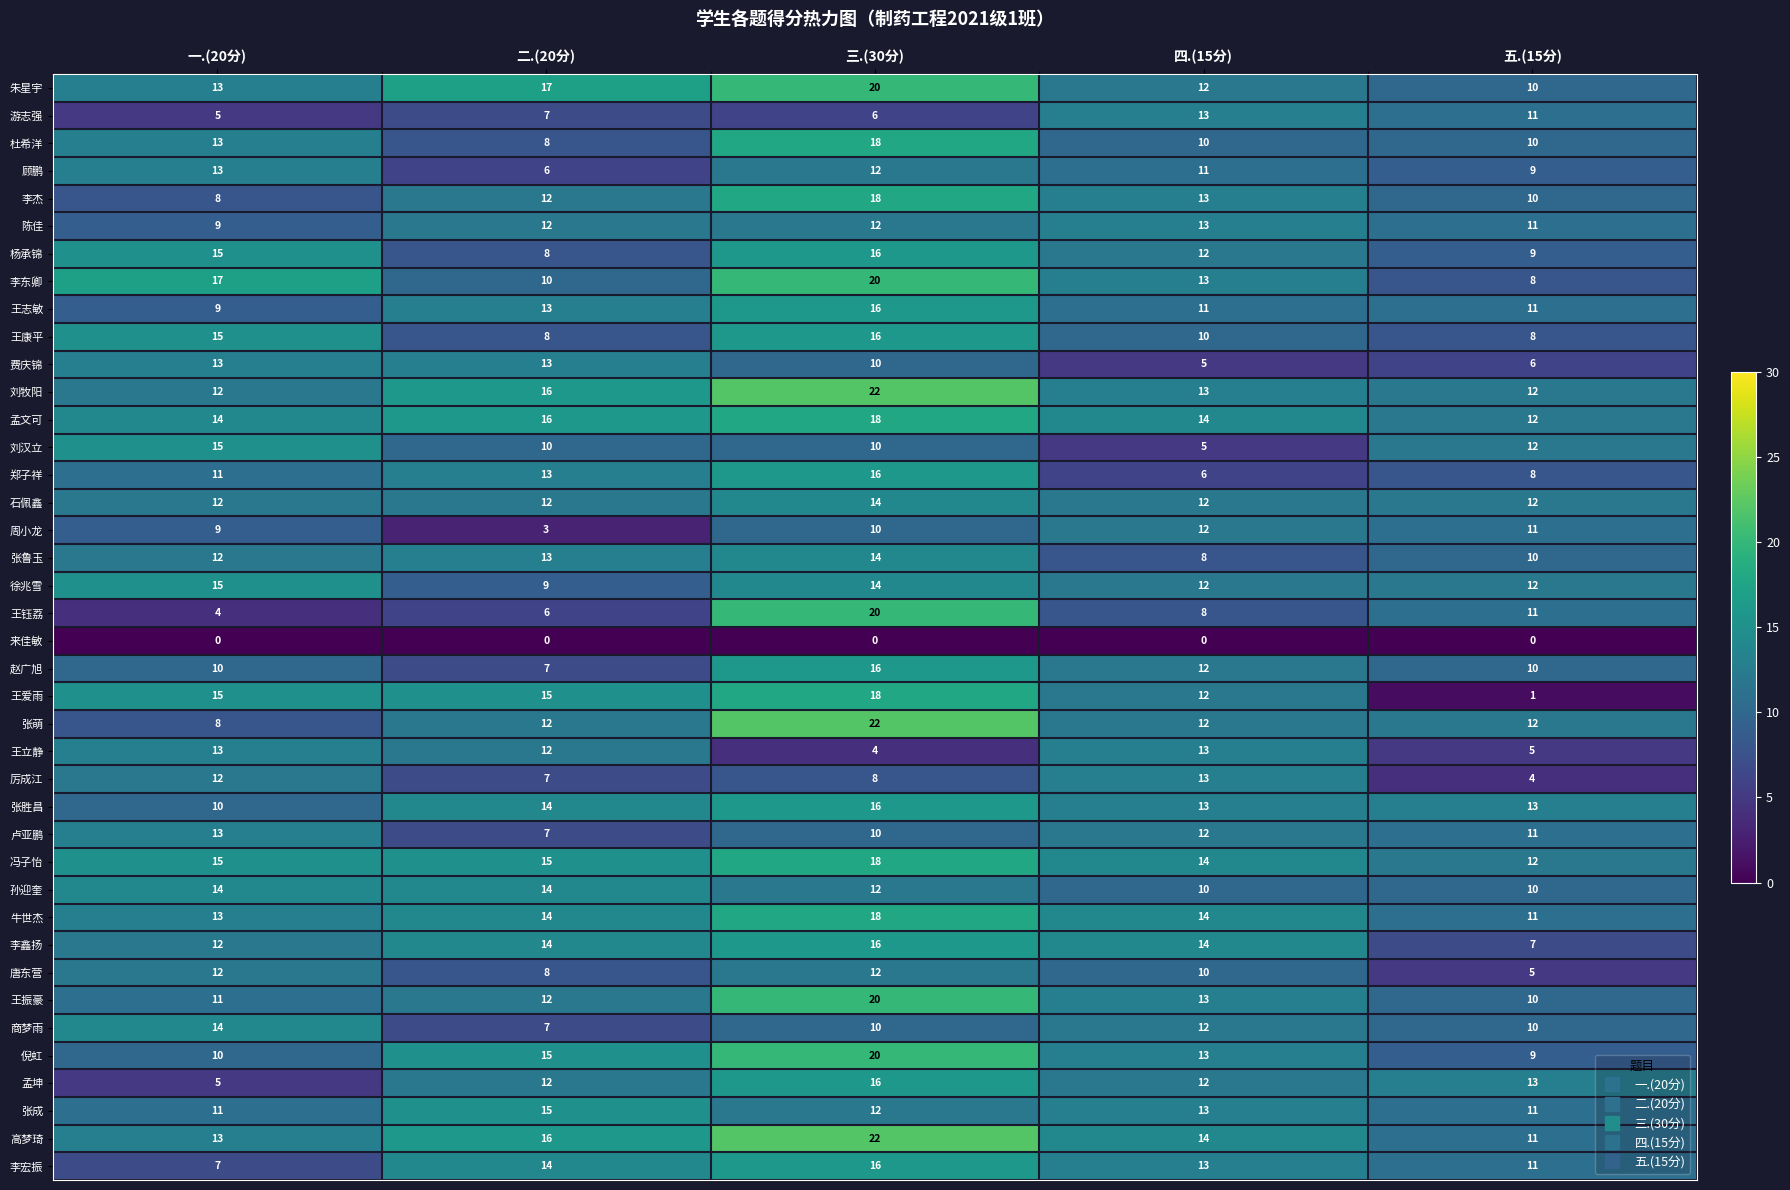

What is the difference between the highest and lowest values at 四.(15分)?

14